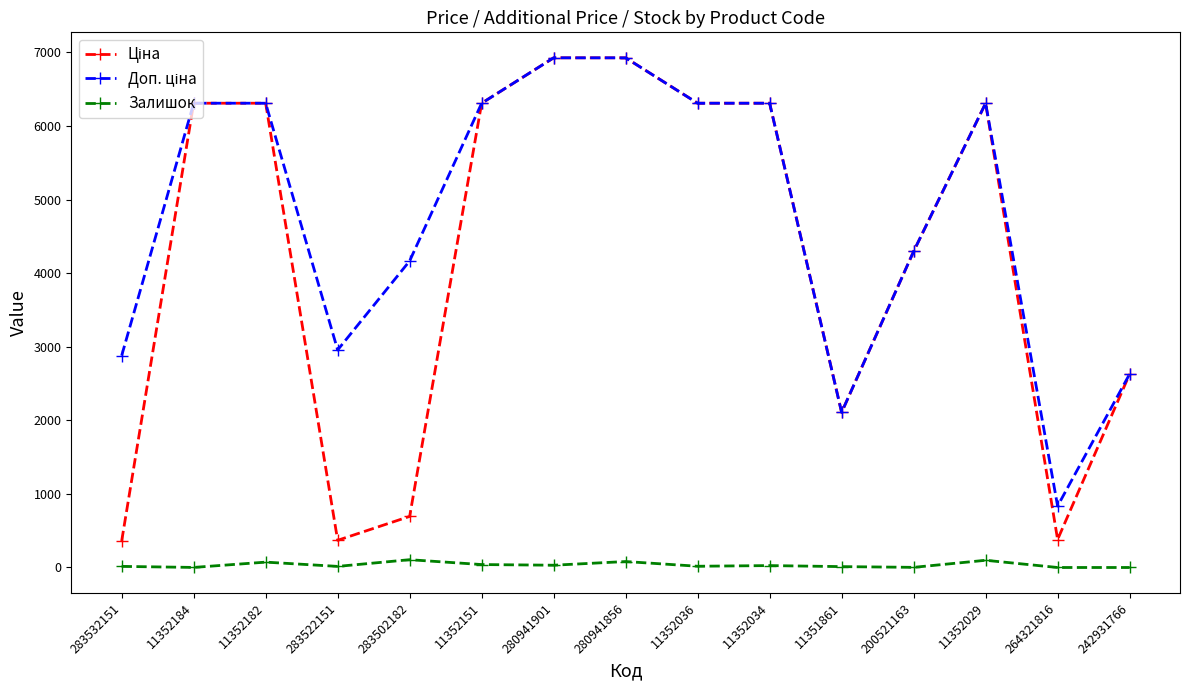

True or false: Залишок has a value of 81.0 at 280941856.

True